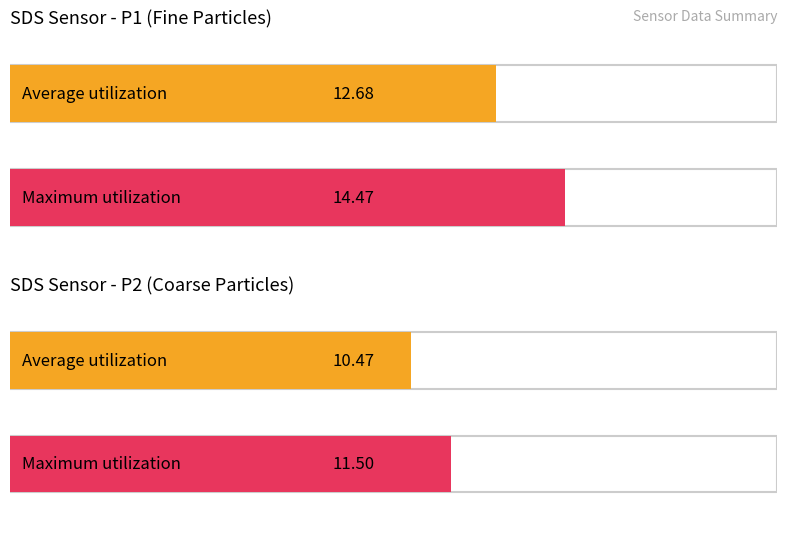

Which series has the widest spread of values?

Maximum utilization